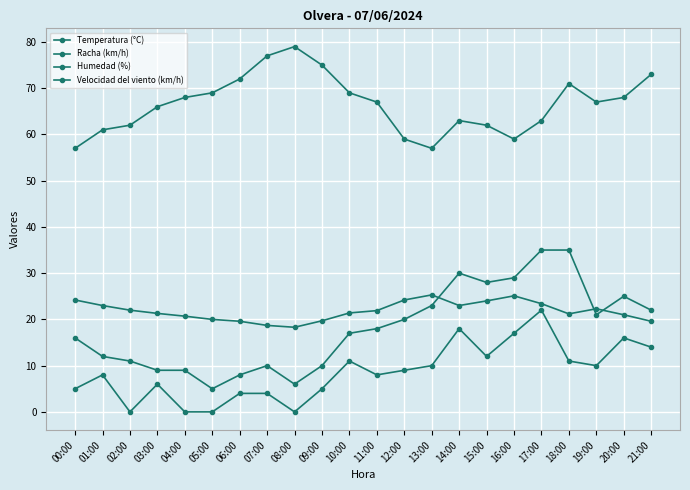

How many categories are shown in the chart?

22